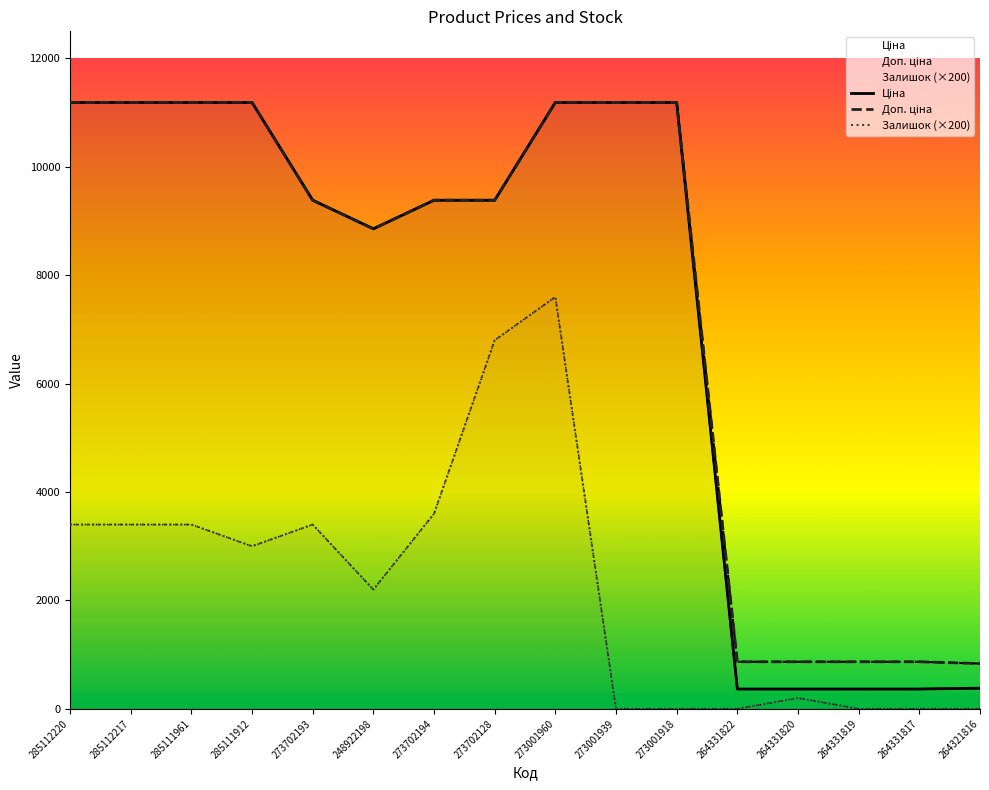

Which label corresponds to the smallest value in the chart?

273001939